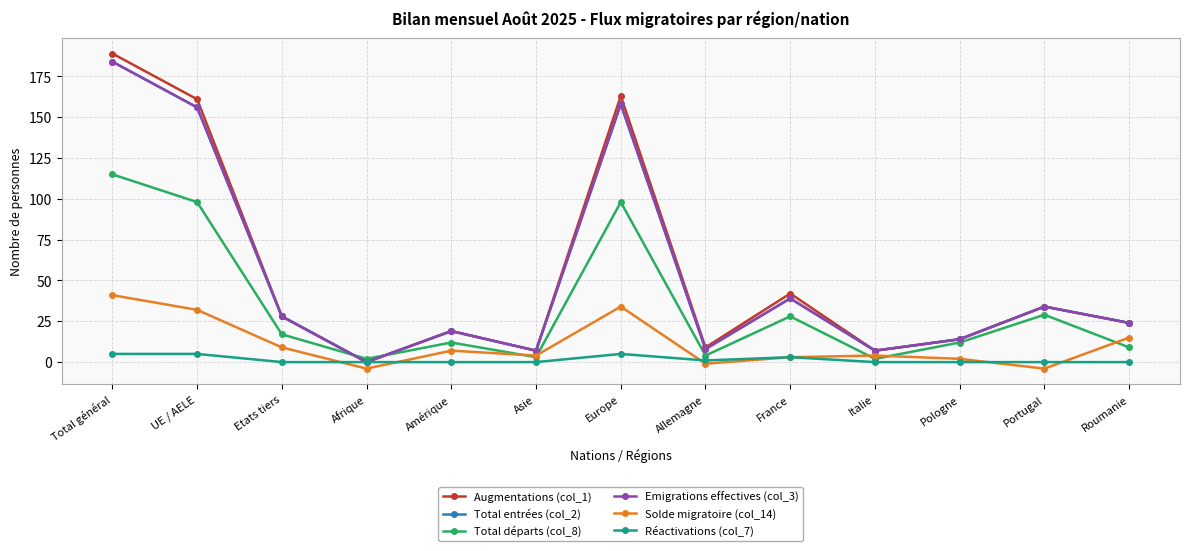

Does the chart have visible grid lines?

Yes